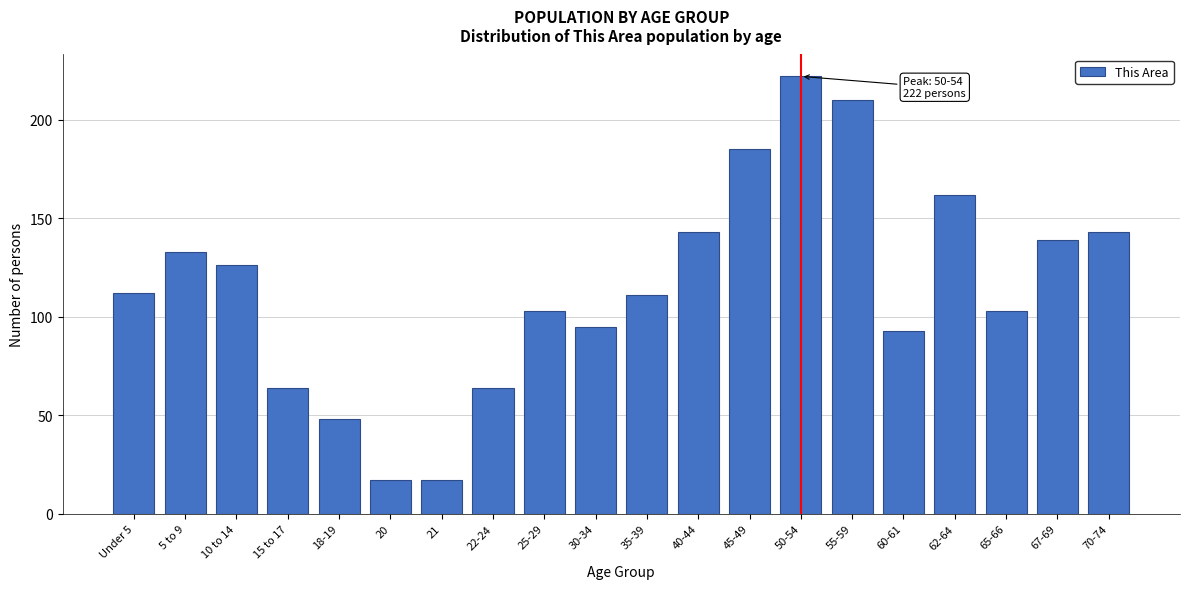

Reading left to right, list all the values displayed in this chart.

Under 5=112	5 to 9=133	10 to 14=126	15 to 17=64	18-19=48	20=17	21=17	22-24=64	25-29=103	30-34=95	35-39=111	40-44=143	45-49=185	50-54=222	55-59=210	60-61=93	62-64=162	65-66=103	67-69=139	70-74=143